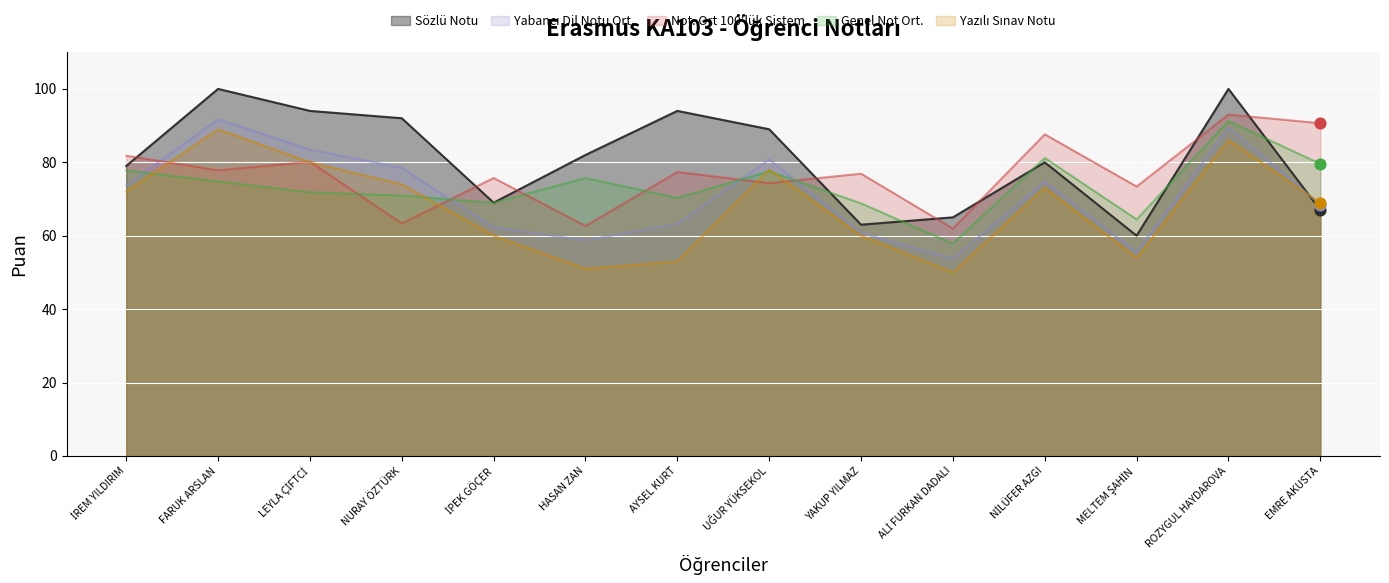

What are all the series names shown in the legend?

Sözlü Notu, Yabancı Dil Notu Ort., Not. Ort 100'lük Sistem, Genel Not Ort., Yazılı Sınav Notu